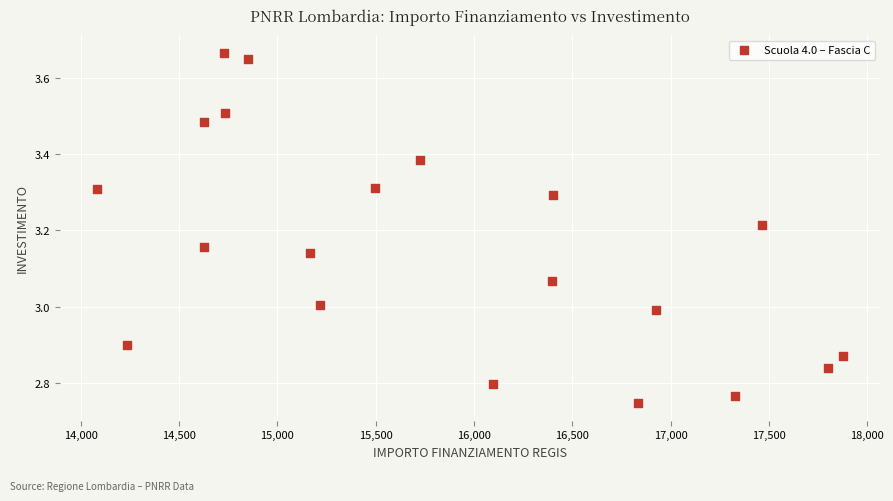

What is the range of X values (max minus min)?

3797.3